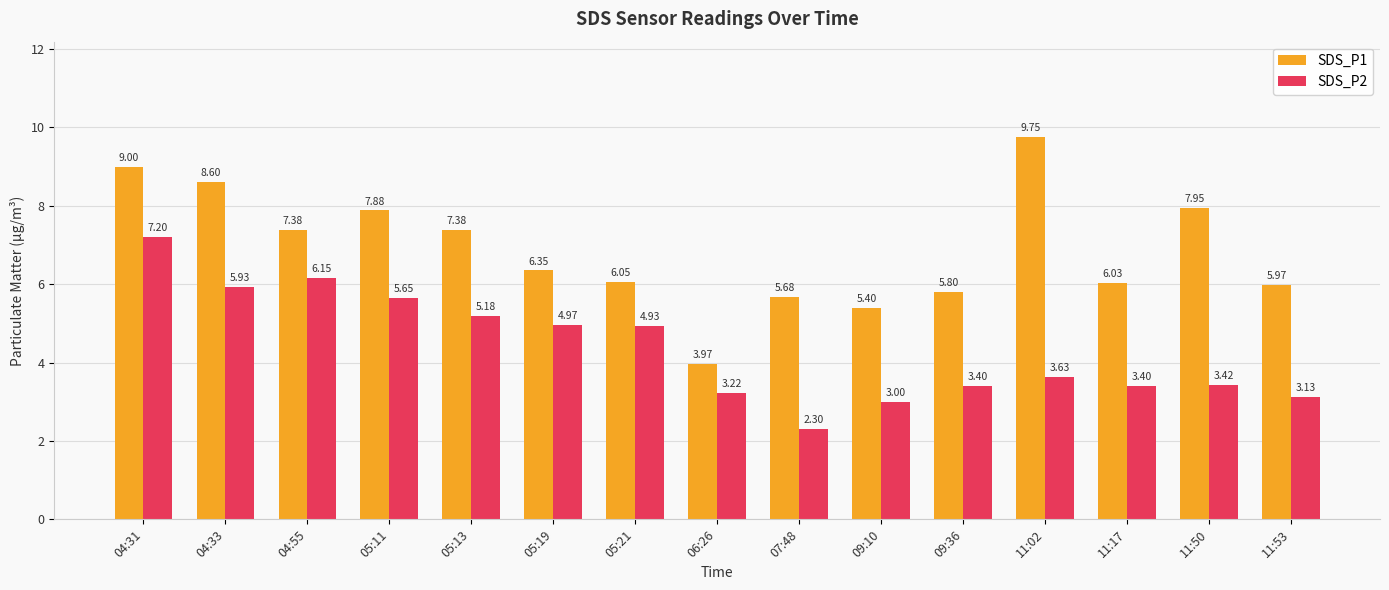

What is the difference between the SDS_P1 values at 05:13 and 11:02?

2.4